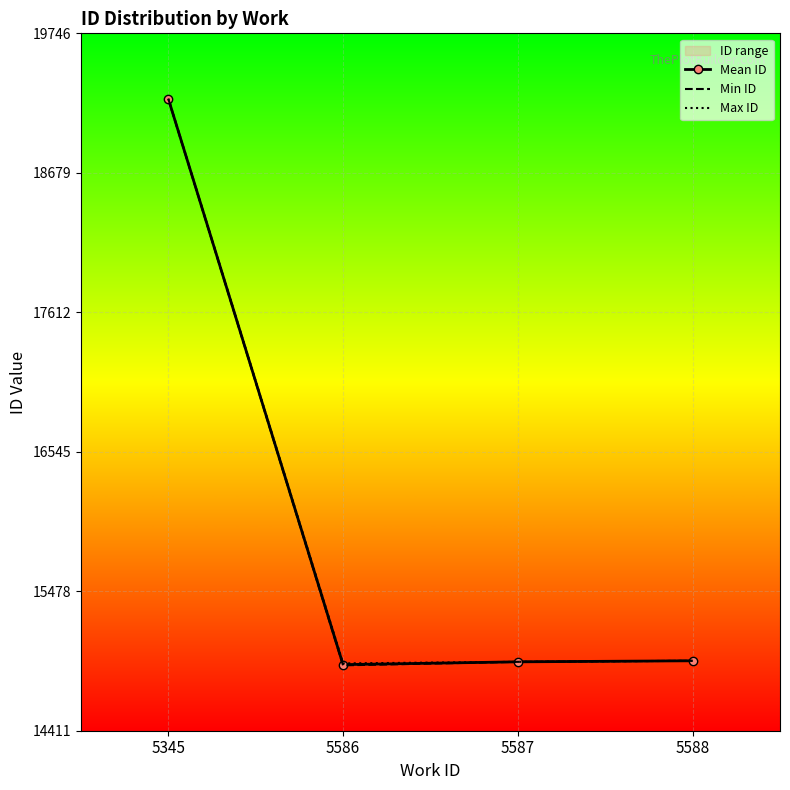

At 5588, list the series in order from largest to smallest.

Mean ID, Min ID, Max ID